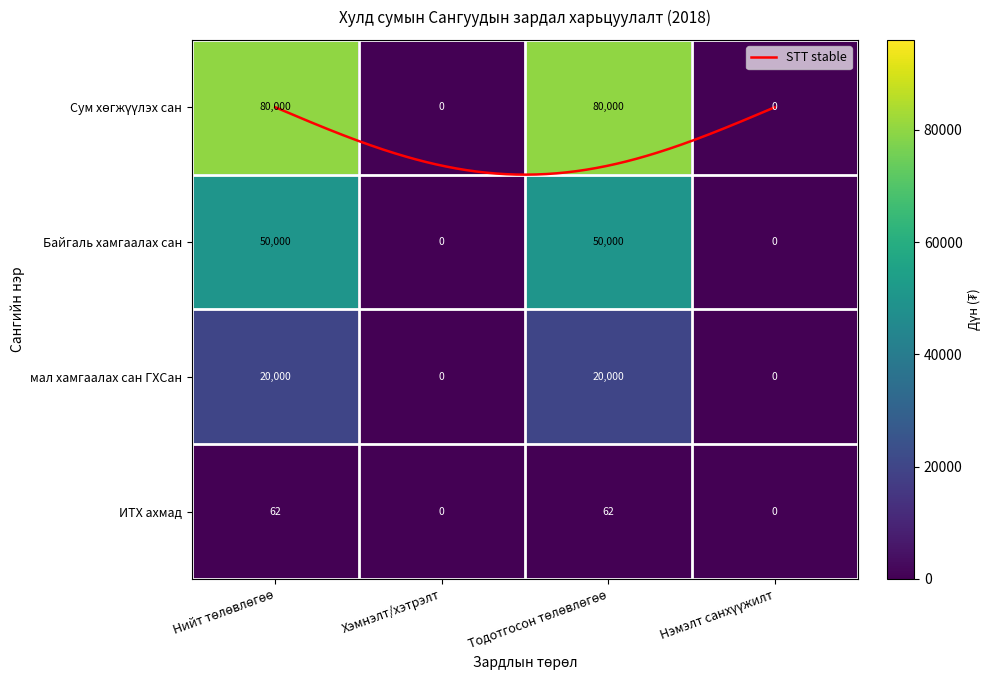

At how many categories does at least one series exceed 0?

2